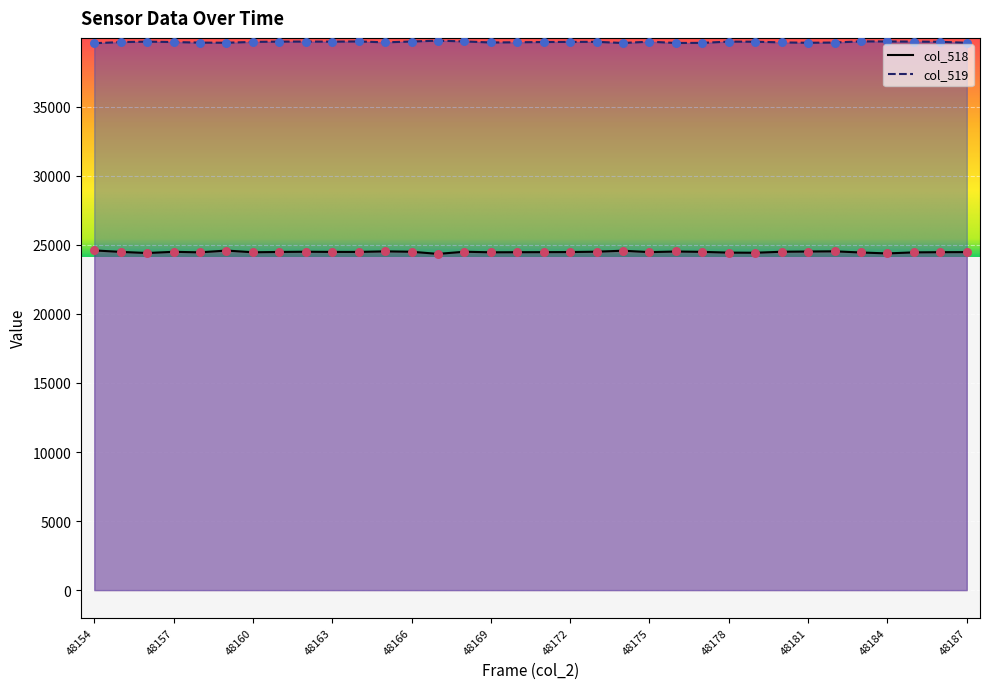

Which series has the largest total across all categories?

col_519